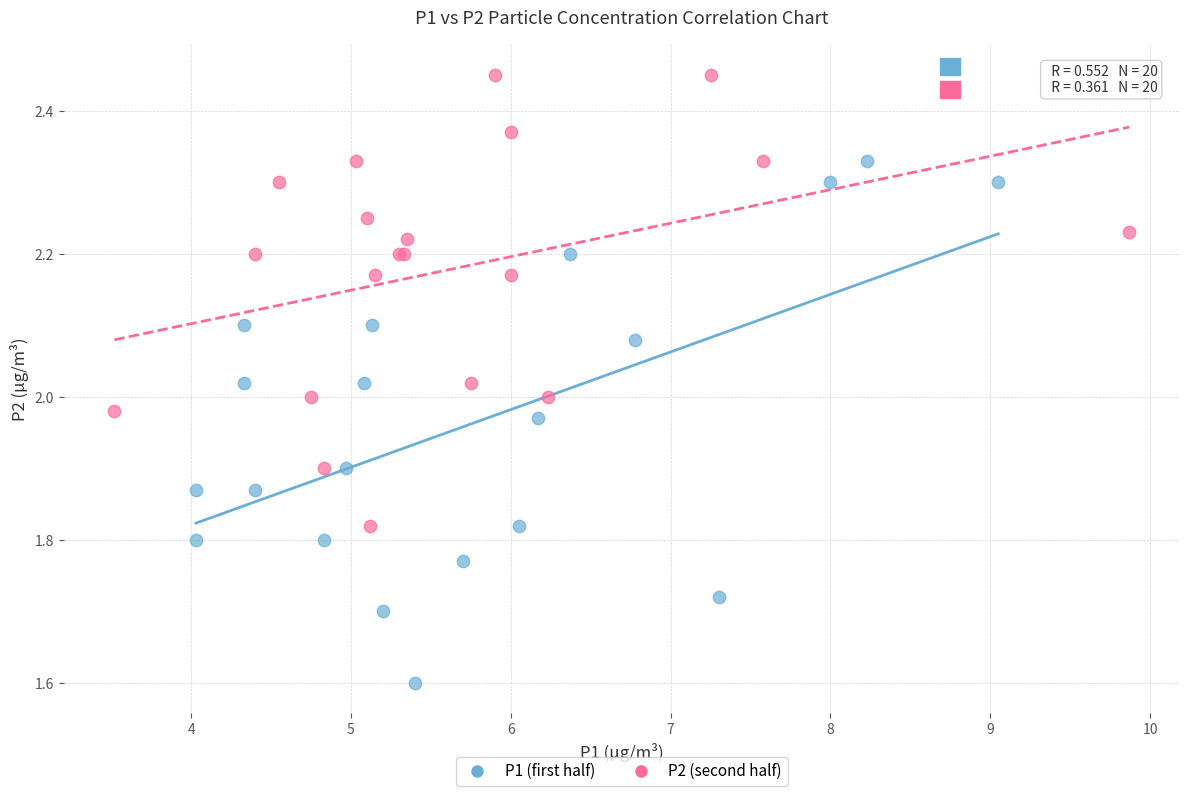

Which series reaches the maximum Y coordinate?

P2 (second half)